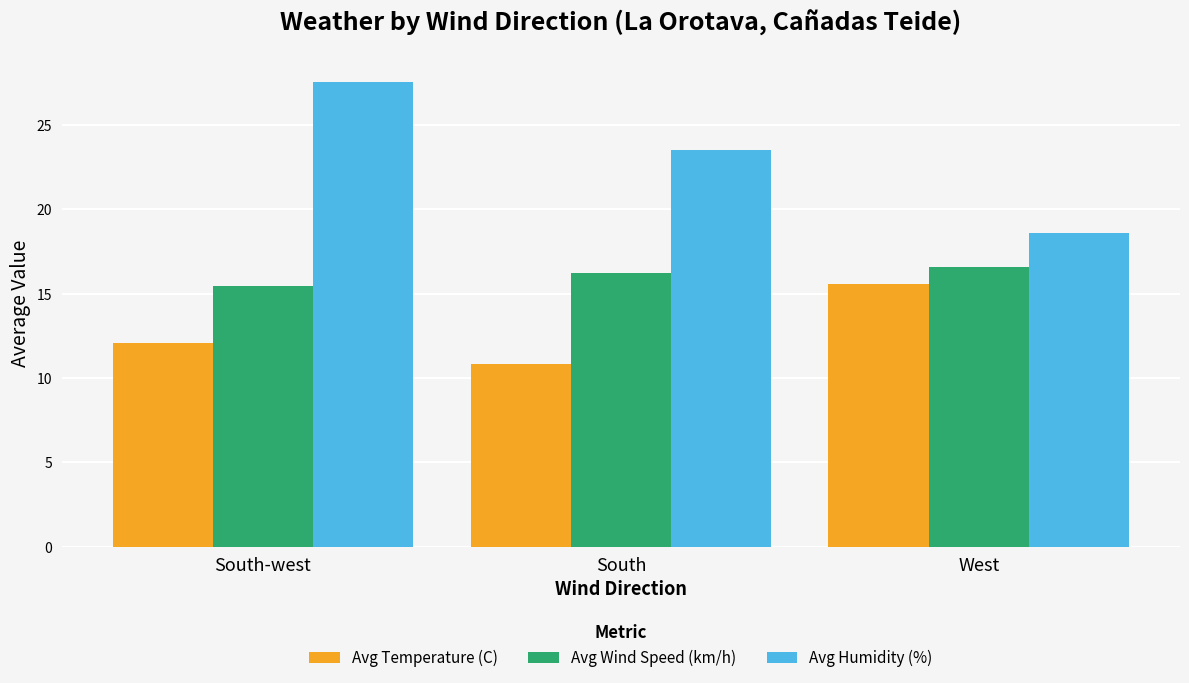

How many data points in Avg Temperature (C) are above 12?

2